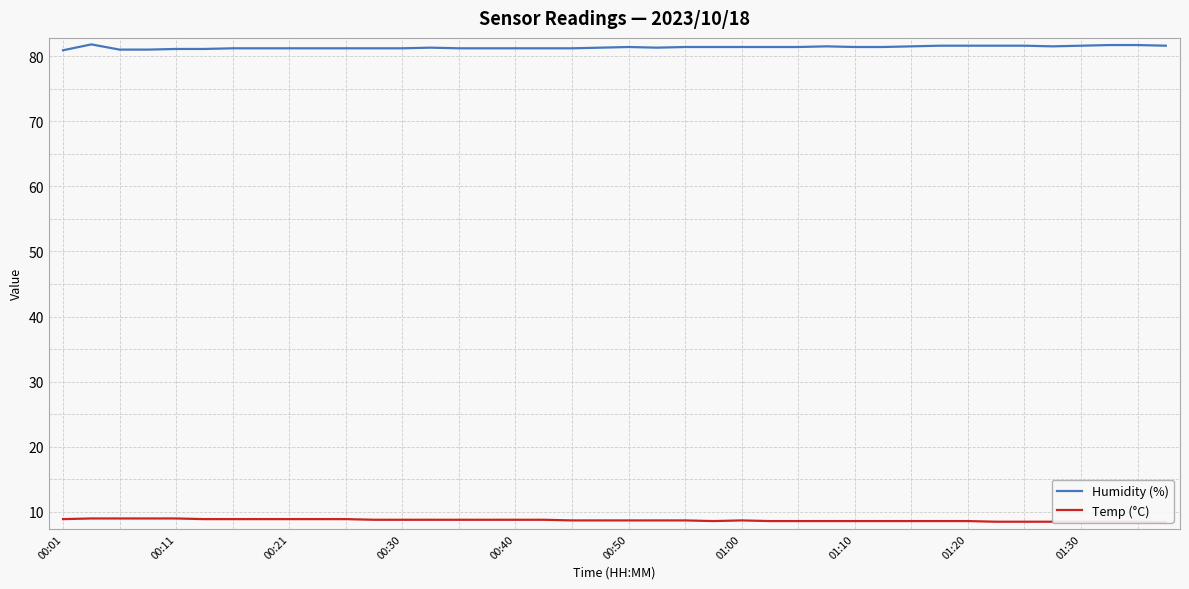

What are all the series names shown in the legend?

Humidity (%), Temp (°C)